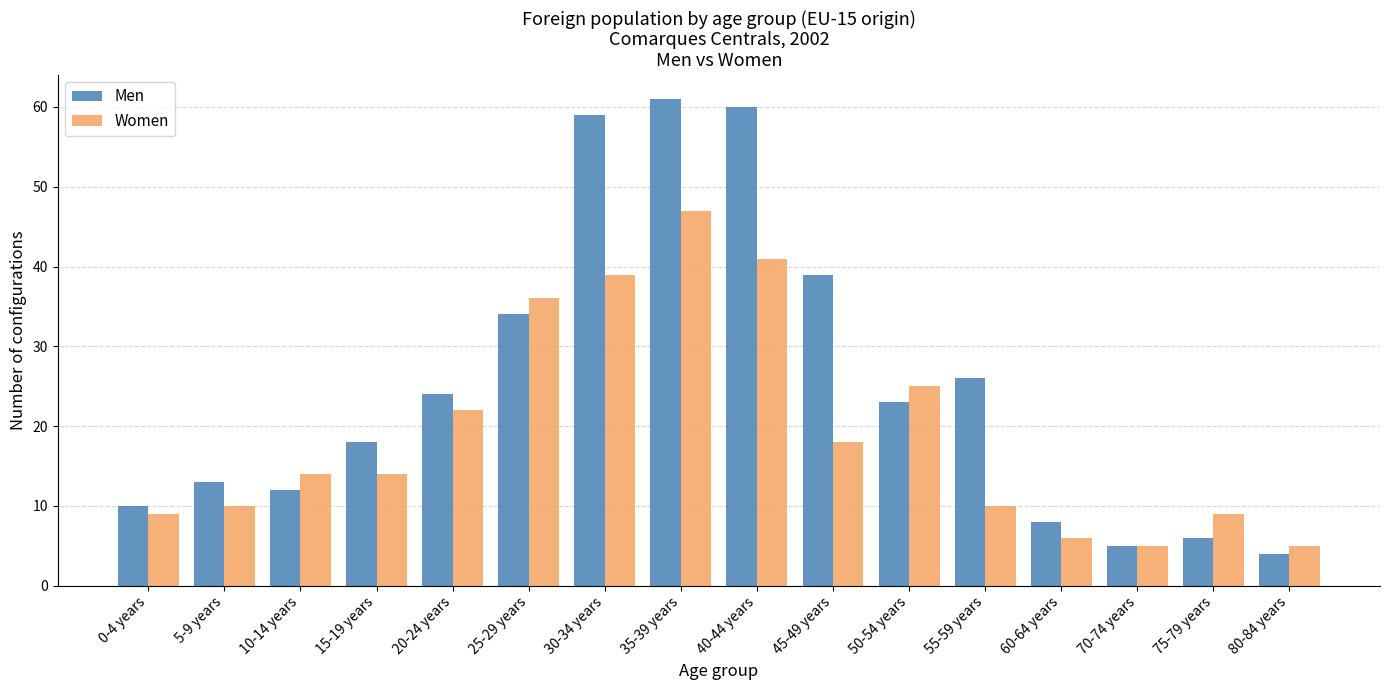

What is the minimum value shown in the chart?

4